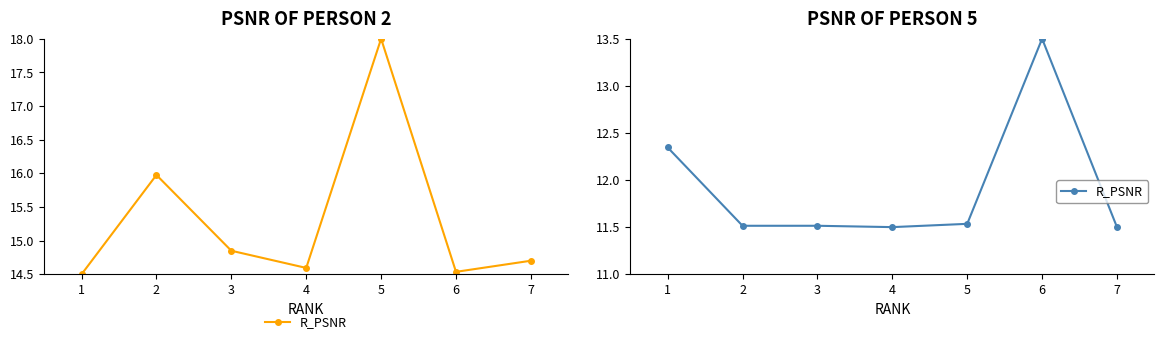

Between 1 and 2, which is larger?

1